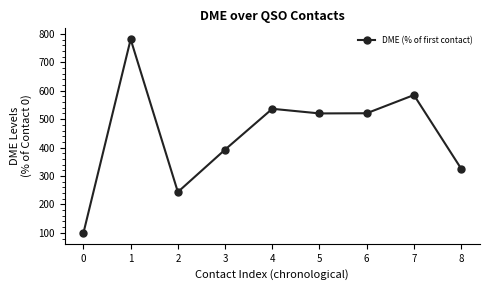

Which has a higher value, 4 or 8?

4